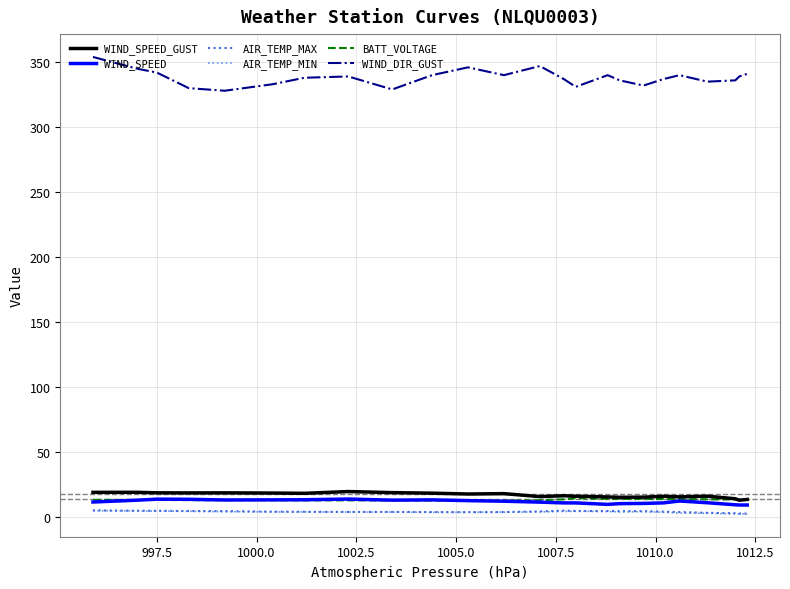

What is the minimum value shown in the chart?

2.4